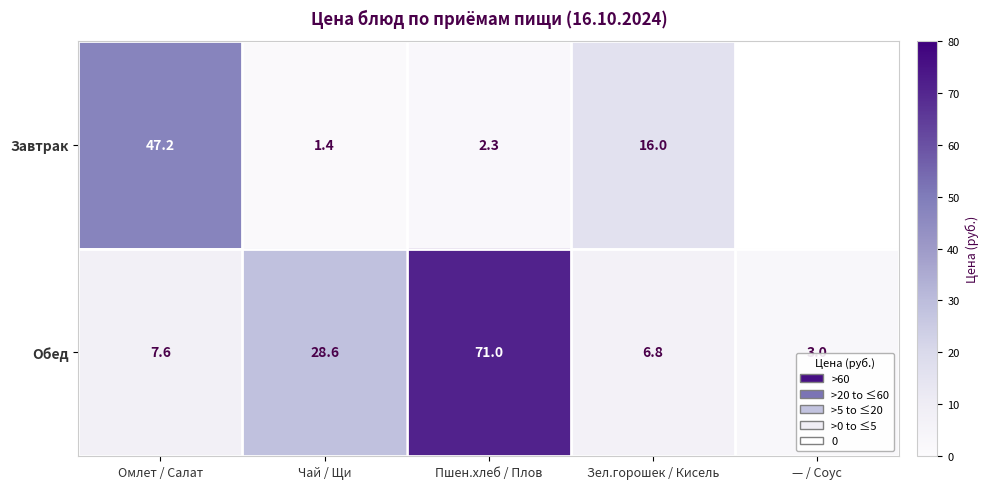

Which series changed the most between Чай / Щи and Зел.горошек / Кисель?

Обед